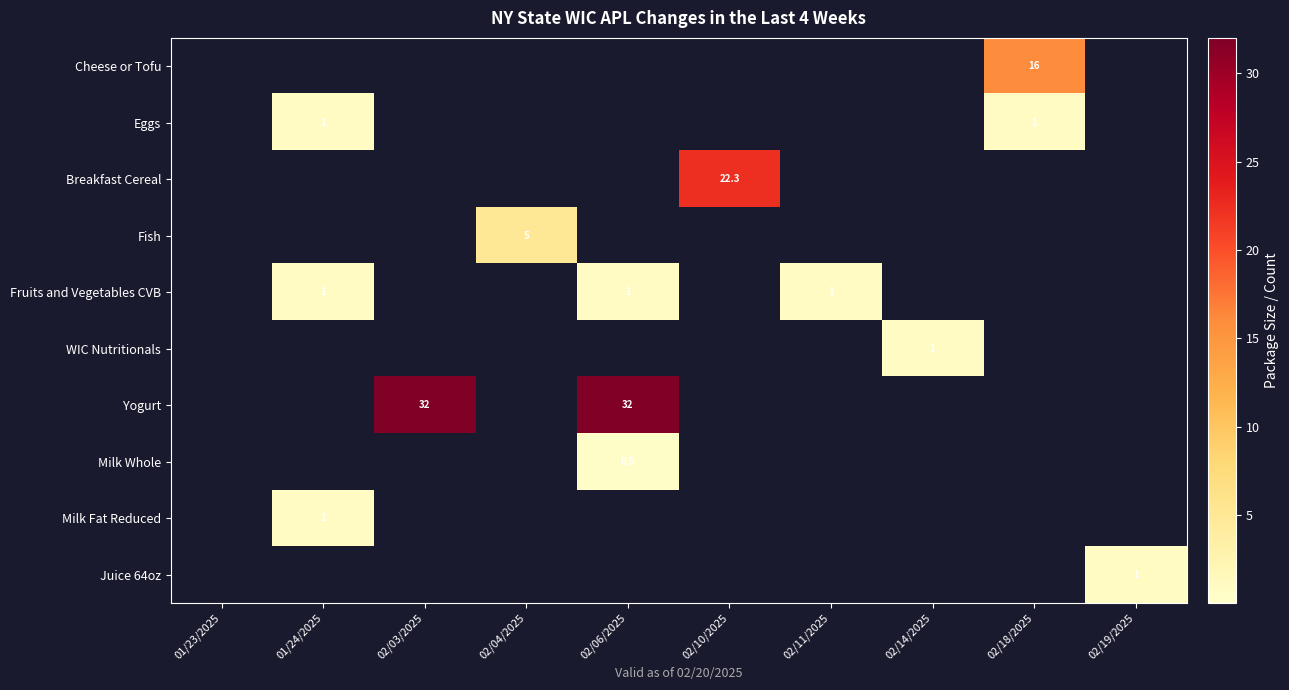

True or false: Eggs has a value of 0.6 at 02/10/2025.

False